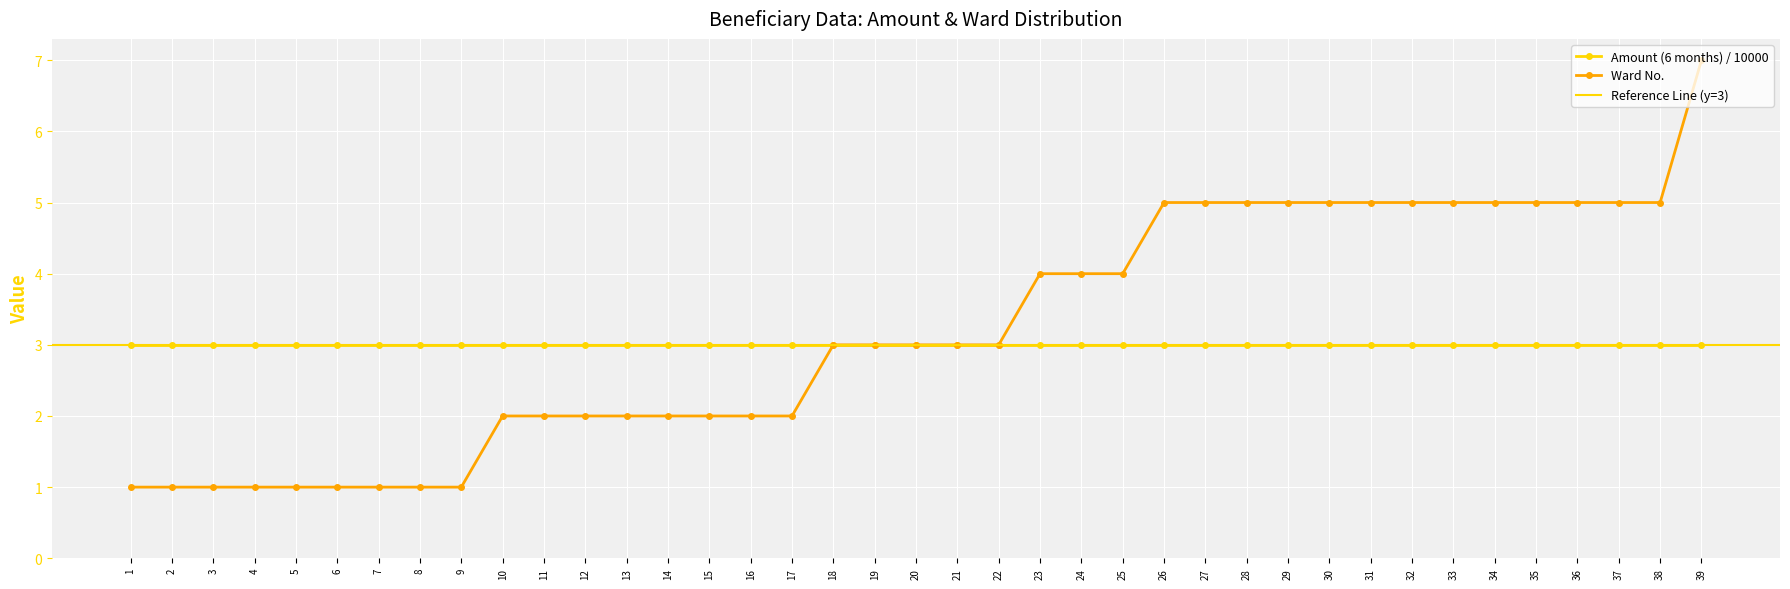

What is the change in value from 8 to 27?

+4